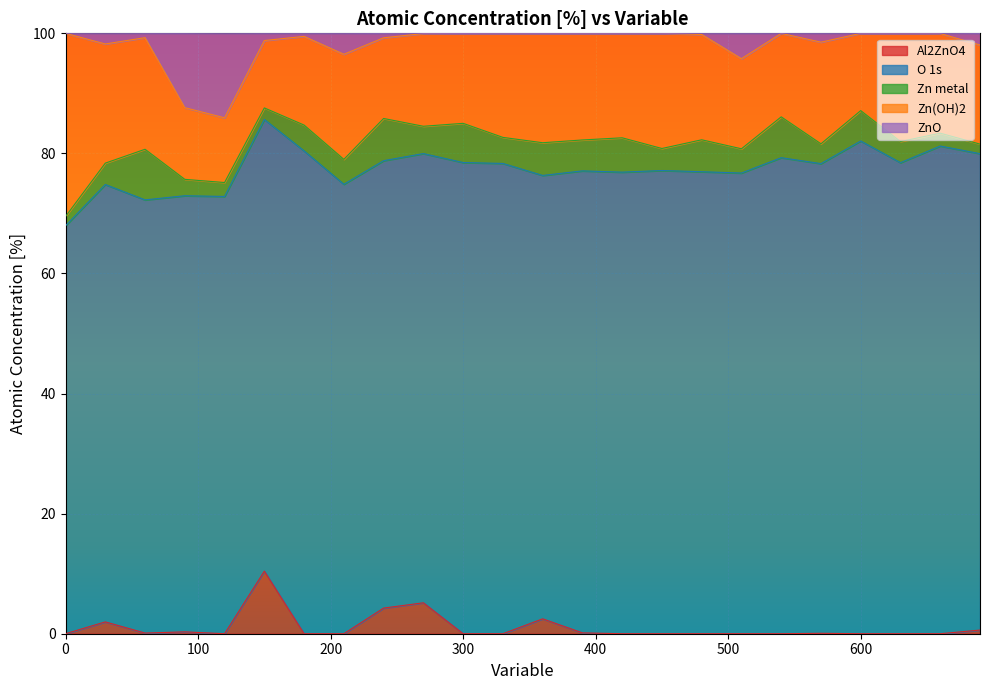

Reading right to left, what are all the values shown in this chart?

Al2ZnO4: 690=0.6	660=0.0	630=0.0	600=0.0	570=0.1	540=0.0	510=0.0	480=0.0	450=0.0	420=0.0	390=0.1	360=2.5	330=0.0	300=0.0	270=5.2	240=4.3	210=0.0	180=0.0	150=10.4	120=0.0	90=0.3	60=0.1	30=2.0	0=0.0
O 1s: 690=79.3	660=81.2	630=78.5	600=82.1	570=78.2	540=79.3	510=76.7	480=77.0	450=77.2	420=76.9	390=77.0	360=73.8	330=78.3	300=78.5	270=74.8	240=74.5	210=74.9	180=80.4	150=75.2	120=72.8	90=72.6	60=72.2	30=72.8	0=68.0
Zn metal: 690=1.6	660=2.1	630=3.5	600=5.1	570=3.3	540=6.8	510=4.0	480=5.3	450=3.7	420=5.7	390=5.2	360=5.5	330=4.3	300=6.5	270=4.5	240=7.0	210=4.2	180=4.3	150=1.9	120=2.3	90=2.7	60=8.4	30=3.6	0=1.5
Zn(OH)2: 690=16.5	660=16.6	630=18.0	600=12.9	570=16.9	540=13.9	510=15.0	480=17.5	450=19.2	420=17.4	390=17.8	360=18.2	330=17.3	300=15.0	270=15.4	240=13.4	210=17.5	180=14.8	150=11.2	120=10.8	90=11.9	60=18.6	30=19.9	0=30.5
ZnO: 690=1.9	660=0.0	630=0.0	600=0.0	570=1.5	540=0.0	510=4.2	480=0.2	450=0.0	420=0.0	390=0.0	360=0.0	330=0.0	300=0.0	270=0.0	240=0.7	210=3.5	180=0.5	150=1.2	120=14.1	90=12.4	60=0.7	30=1.8	0=0.0